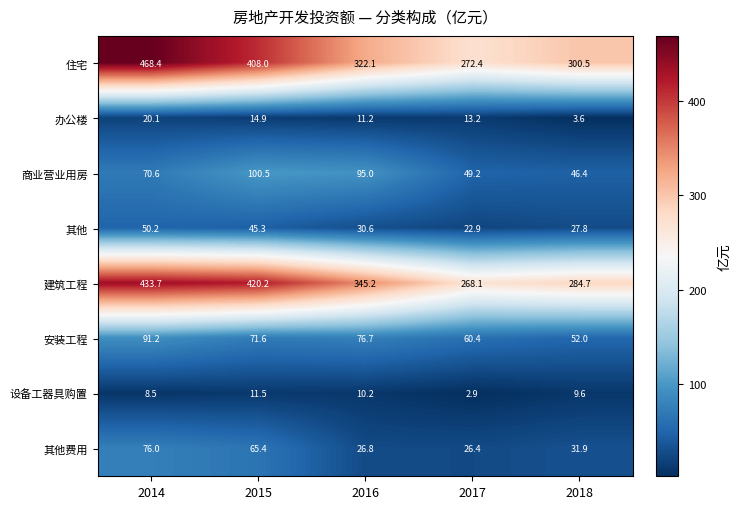

What is the difference between the 住宅 values at 2015 and 2018?

107.5